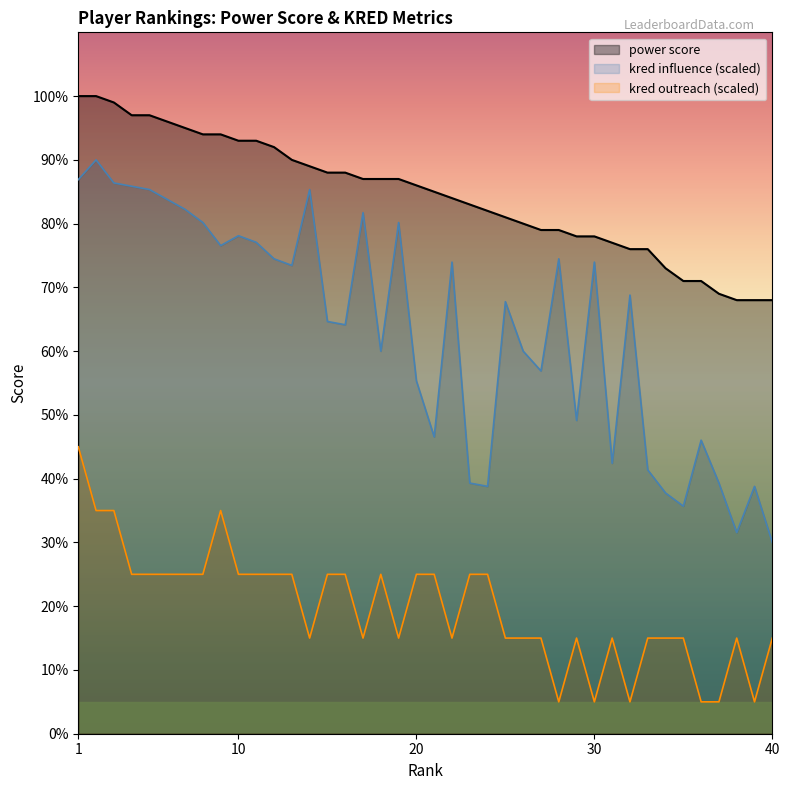

At which category does kred influence reach its first local valley?

9